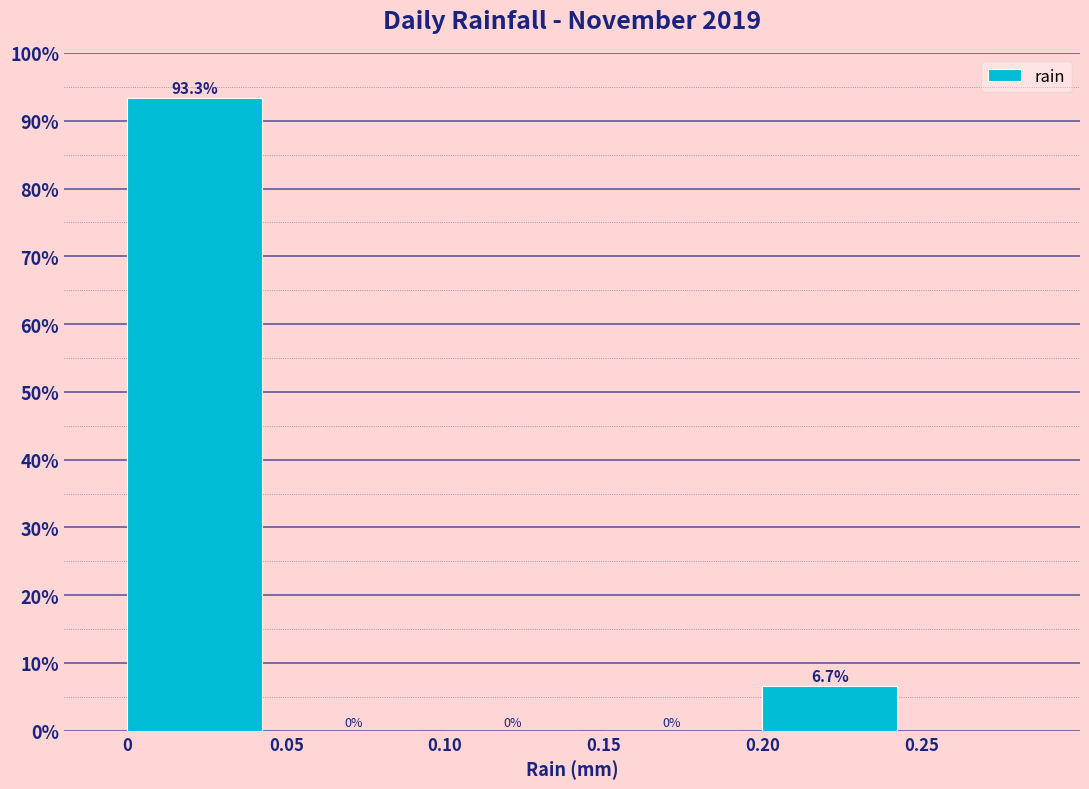

Reading left to right, list every bar in this chart as the range it spans on the x-axis followed by its height.

0 to 0.05: 93.3
0.05 to 0.10: 0.0
0.10 to 0.15: 0.0
0.15 to 0.20: 0.0
0.20 to 0.25: 6.7